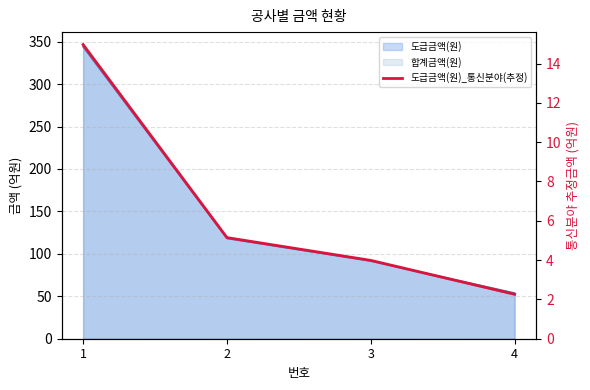

What value does the data have at 3?

4.0